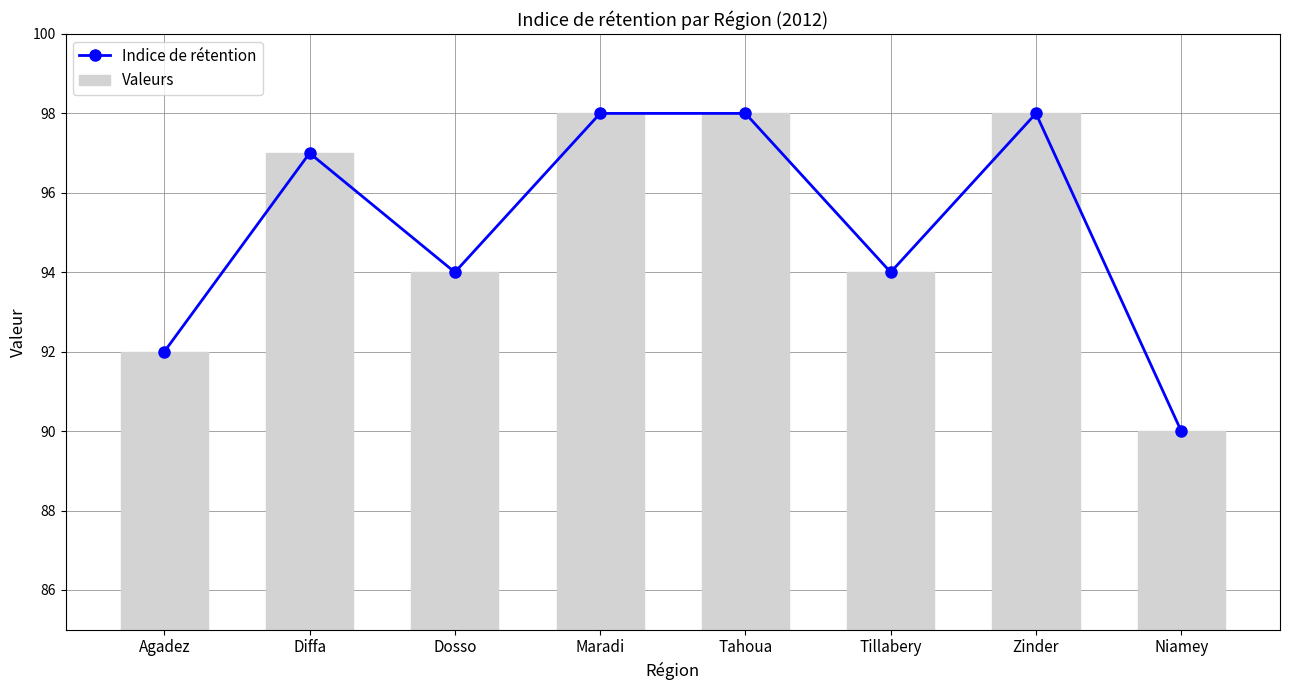

Which has a higher value, Dosso or Maradi?

Maradi